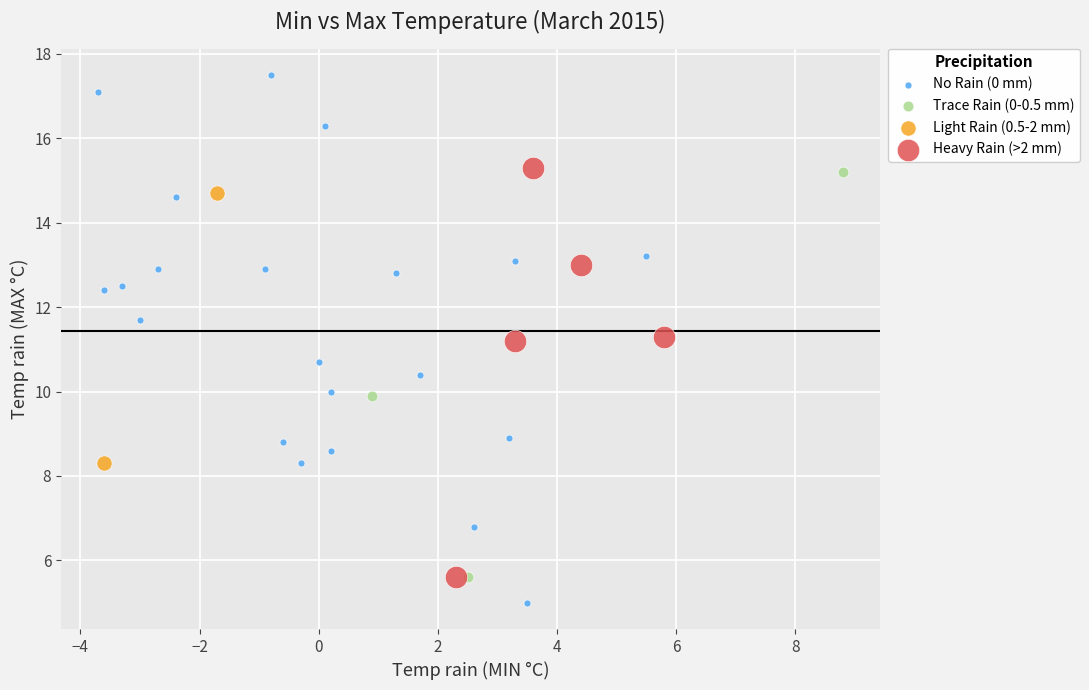

Which series has the widest spread of Y values?

No Rain (0 mm)